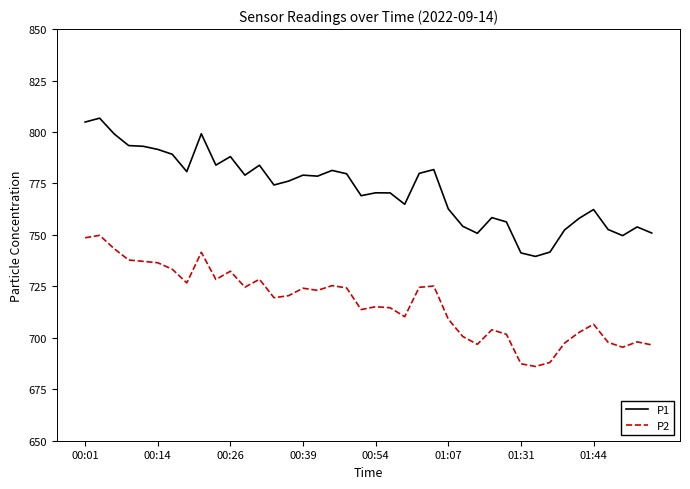

Which series has the largest range (max minus min)?

P1